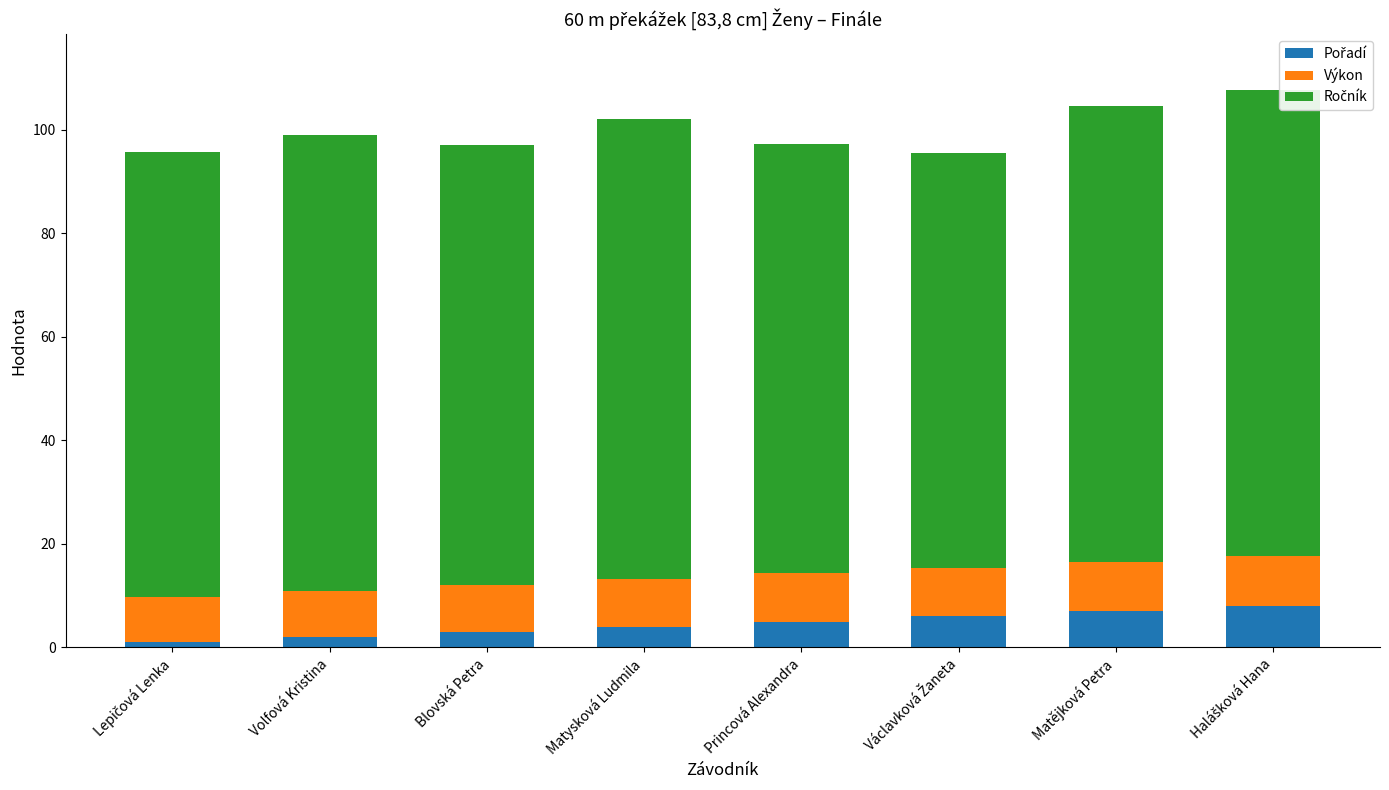

True or false: Výkon has a value of 12.4 at Lepičová Lenka.

False